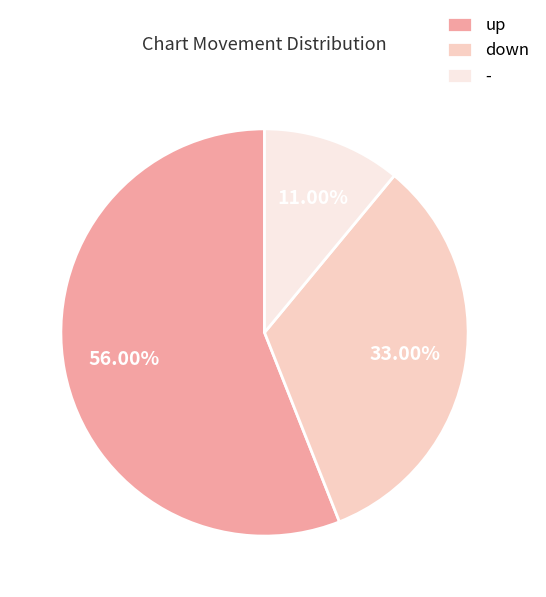

What is the ratio of the value at up to the value at -?

5.1